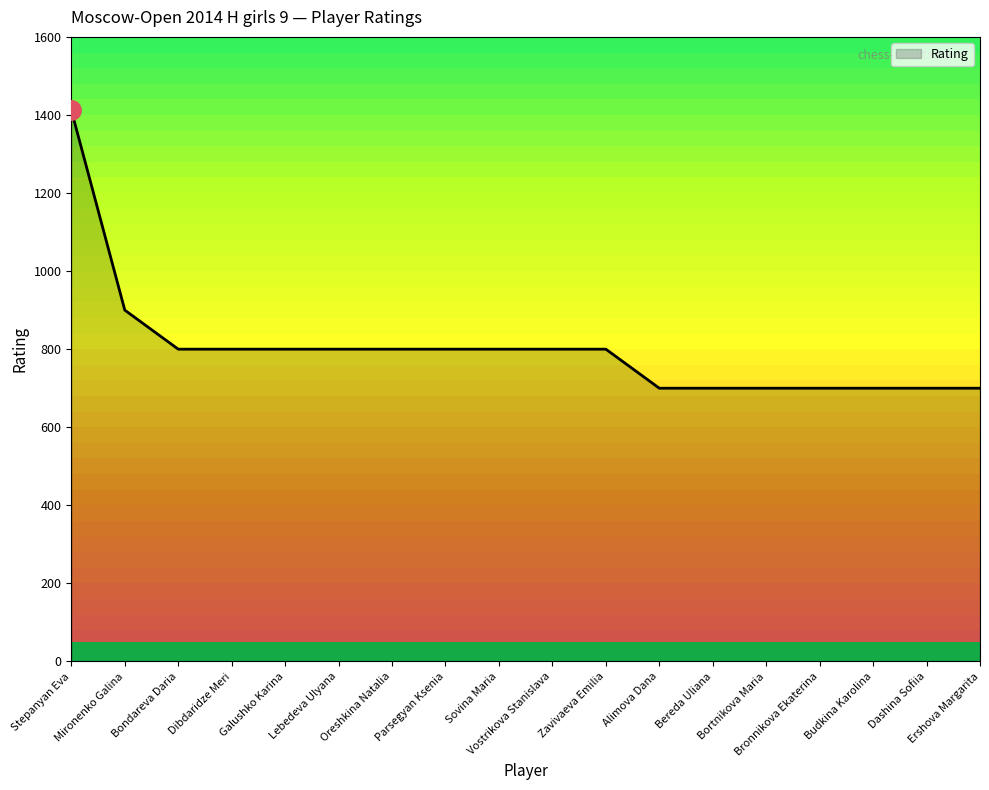

Approximately how many times larger is the value at Budkina Karolina compared to Galushko Karina?

0.9